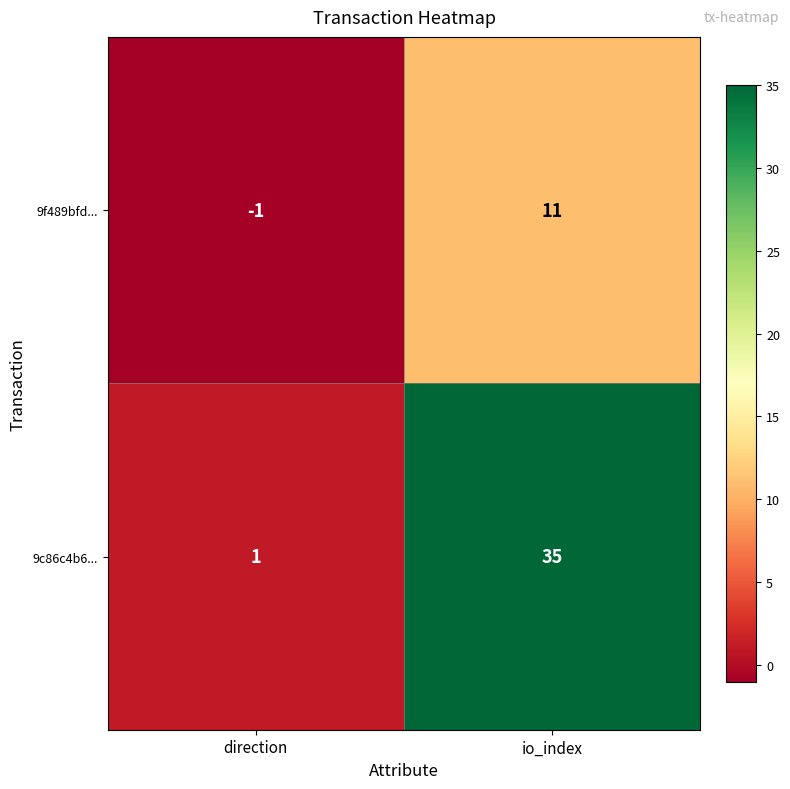

The 9c86c4b6... series shows 35 at io_index. True or false?

True